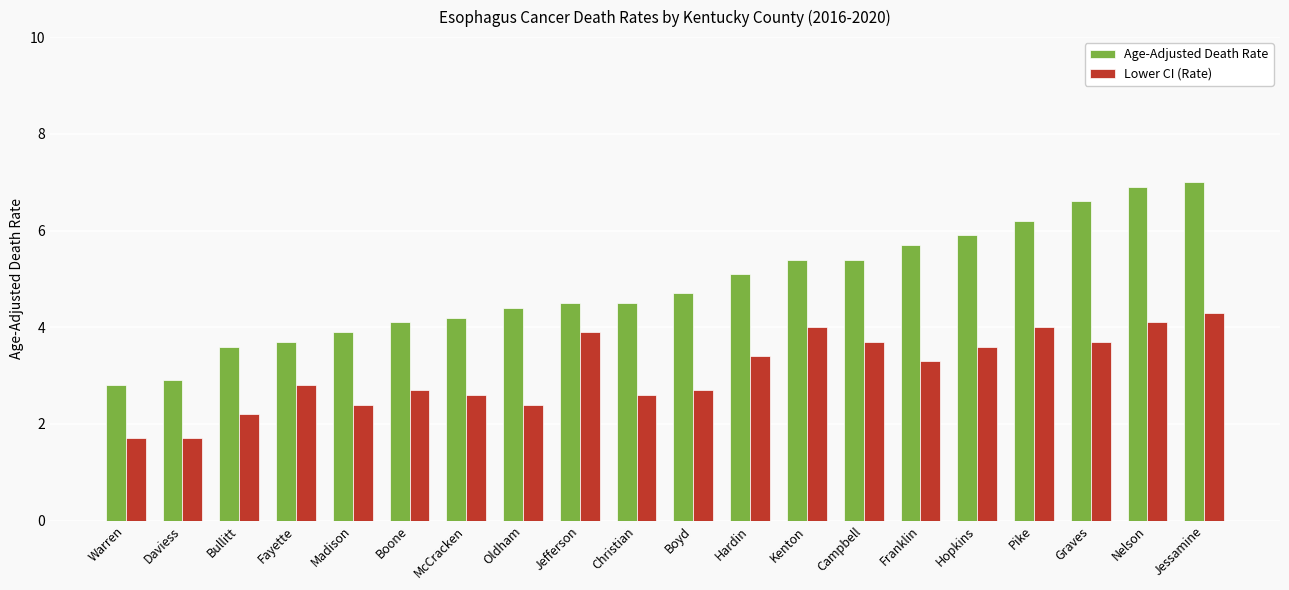

List the series in order of their overall mean, highest first.

Age-Adjusted Death Rate, Lower CI (Rate)